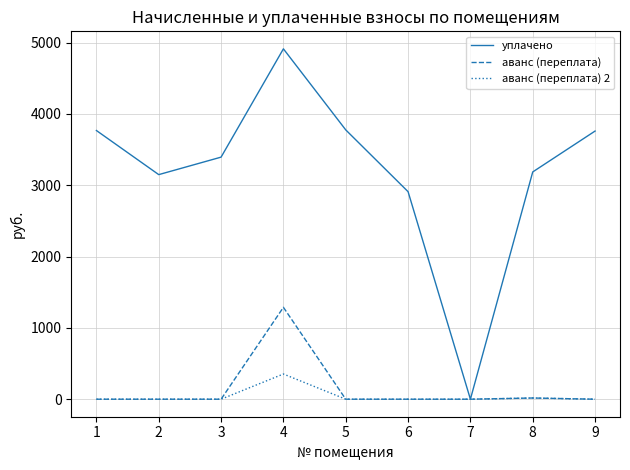

The value of аванс (переплата) 2 at 2 is 234.7. True or false?

False